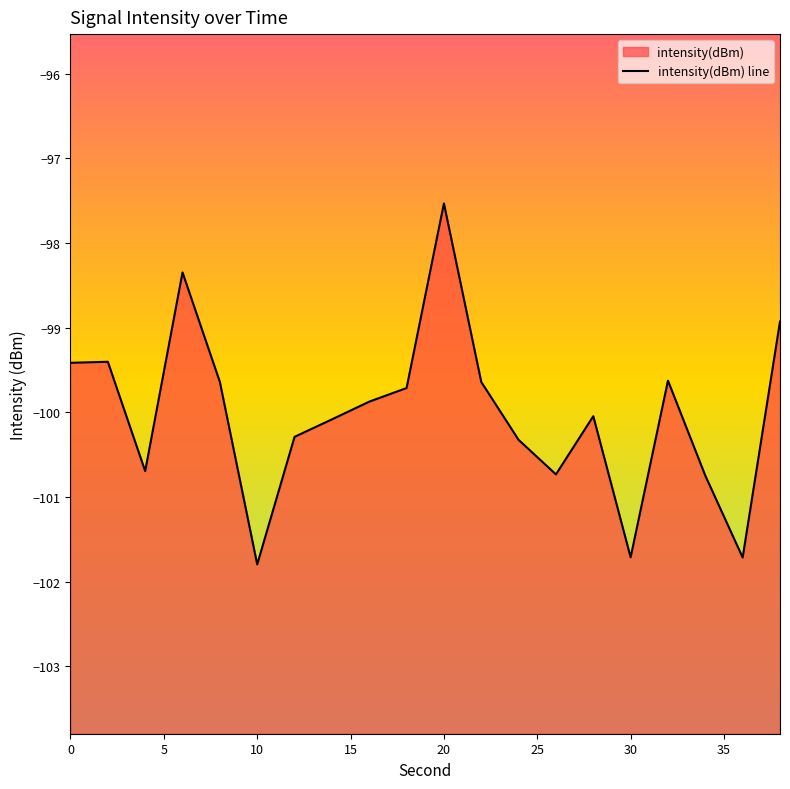

The chart shows a value of -101.8 at 10. True or false?

True